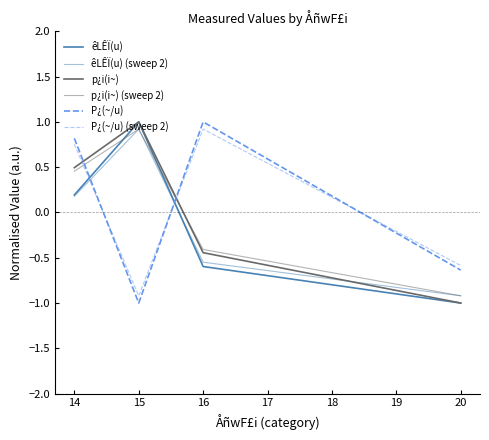

Does the chart display data point markers on the line(s)?

No